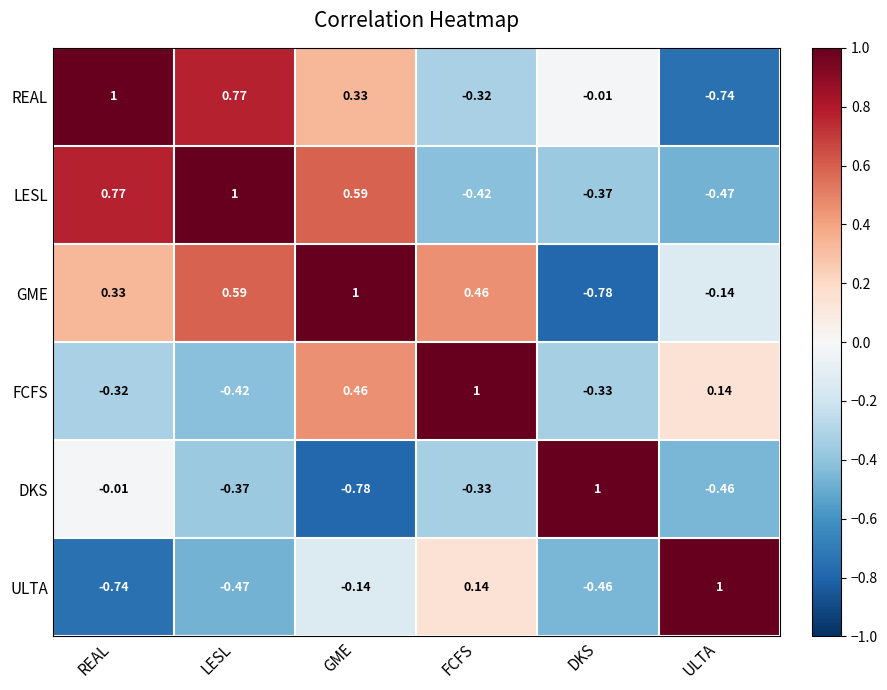

At which label does DKS reach its minimum?

GME